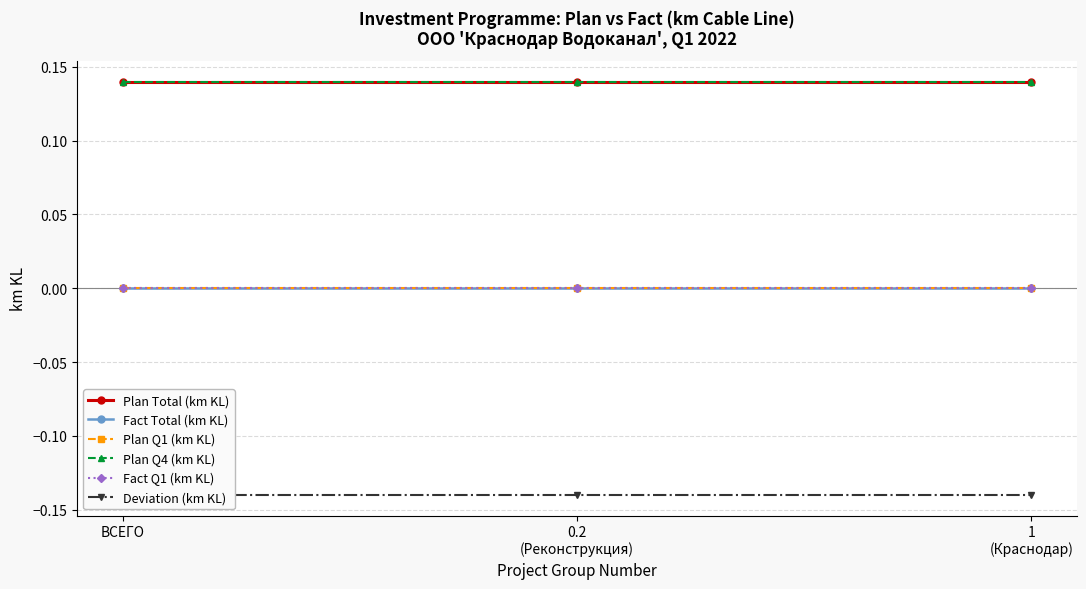

Rank the series by their maximum value, from lowest to highest.

Deviation (km KL), Fact Total (km KL), Plan Q1 (km KL), Fact Q1 (km KL), Plan Total (km KL), Plan Q4 (km KL)